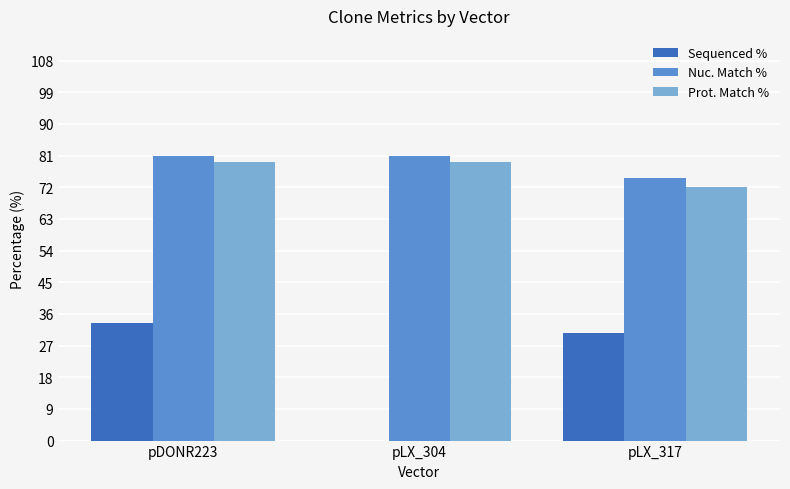

True or false: Prot. Match % has a value of 95.5 at pLX_317.

False